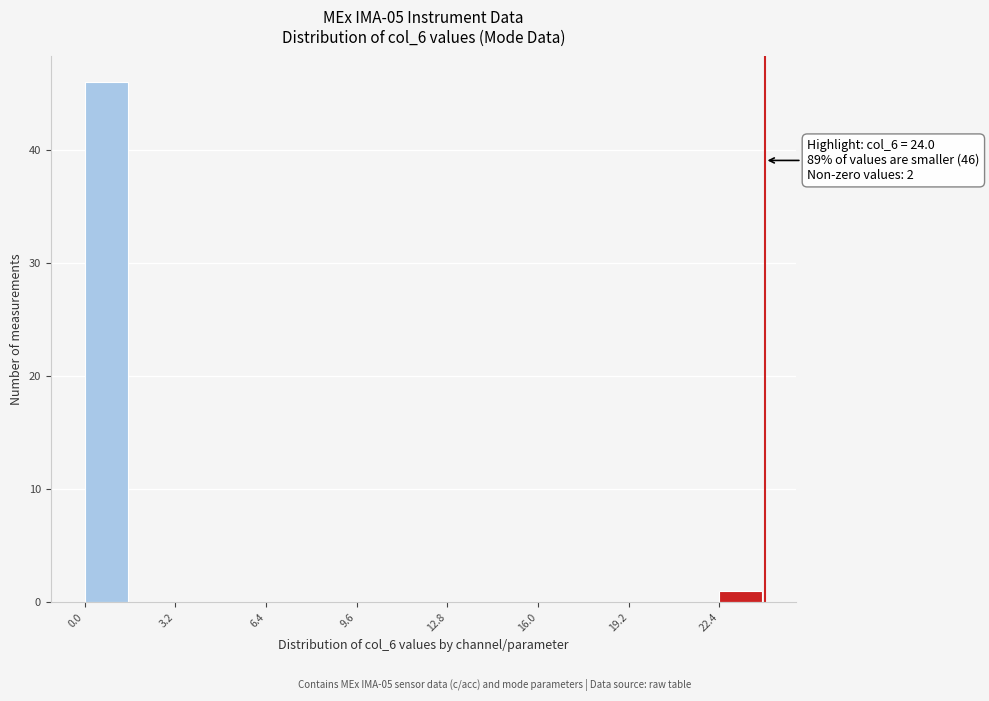

Read against the x-axis, roughly where is the centre of the tallest bar?

1.0